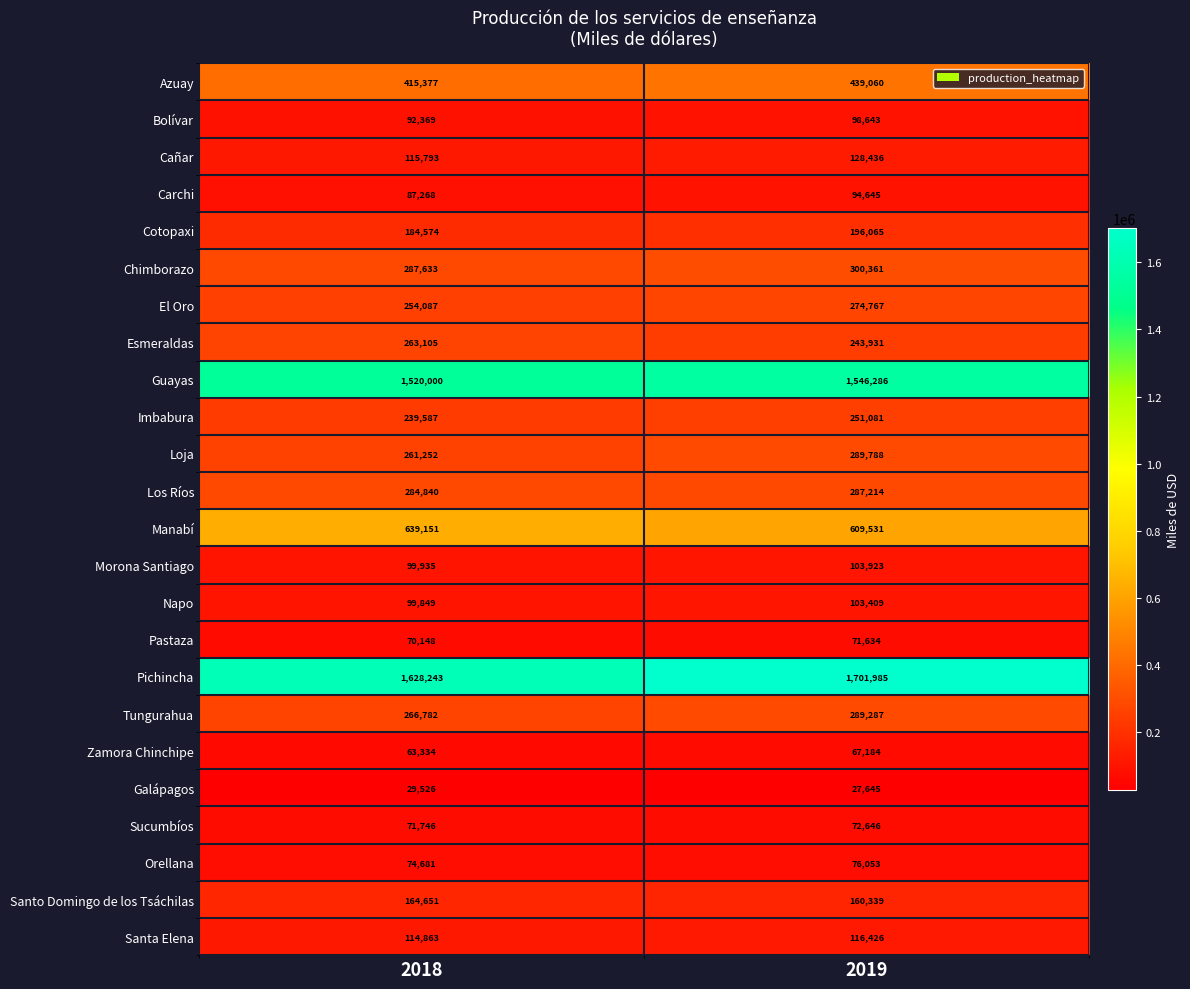

Which label corresponds to the smallest value in the chart?

2019